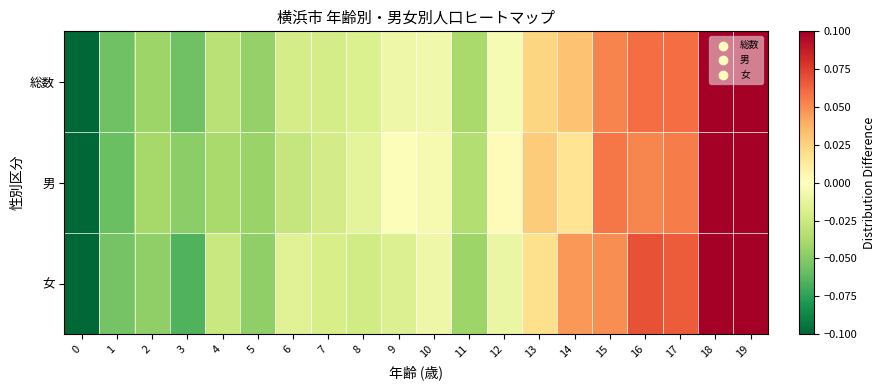

How many data points does each series have?

20